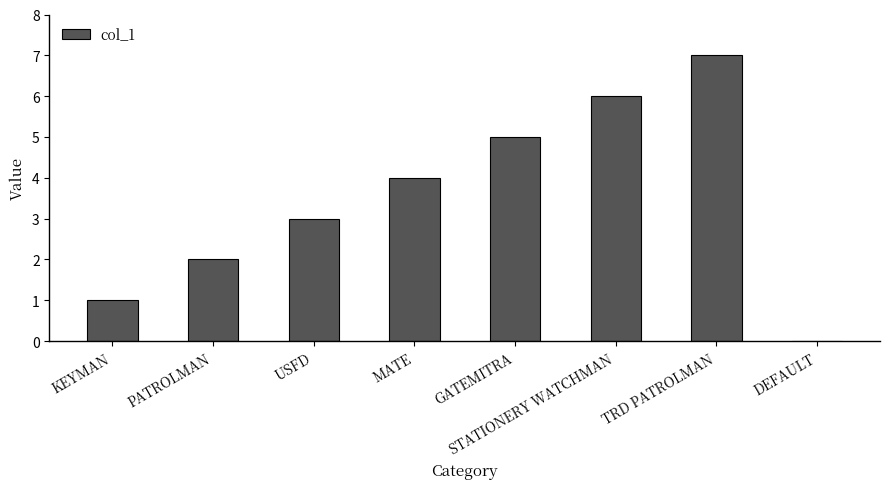

Which has a higher value, TRD PATROLMAN or PATROLMAN?

TRD PATROLMAN